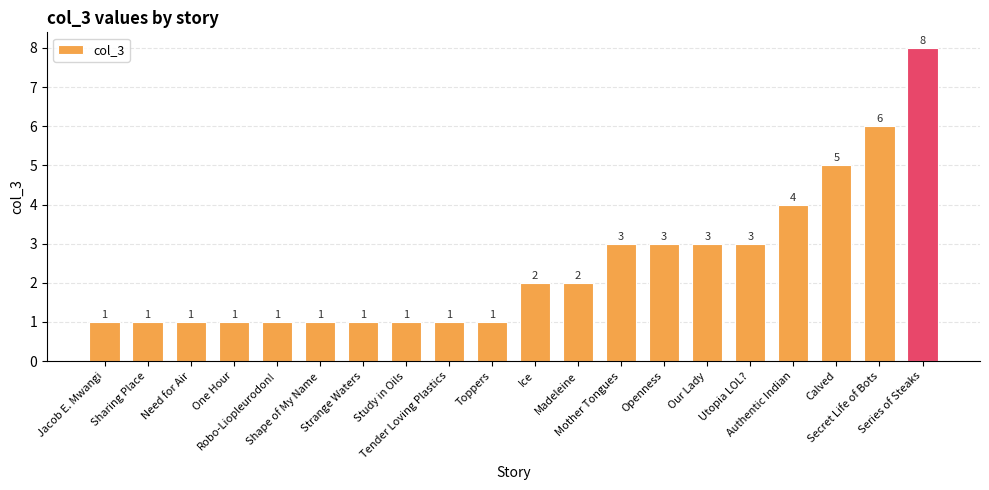

Are the bars grouped side by side (vs. stacked)?

No